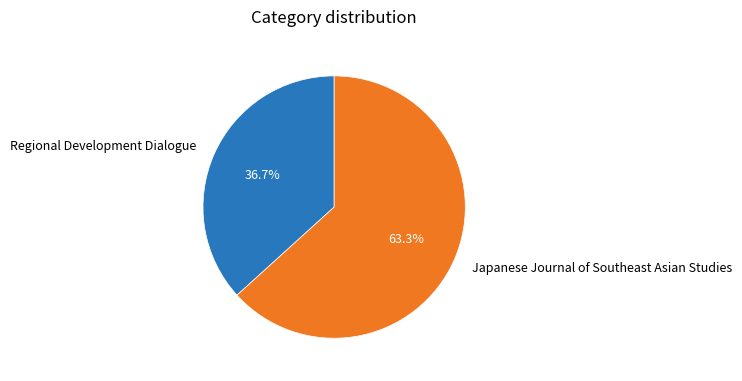

Do Japanese Journal of Southeast Asian Studies and Regional Development Dialogue together represent more than half of the pie?

Yes